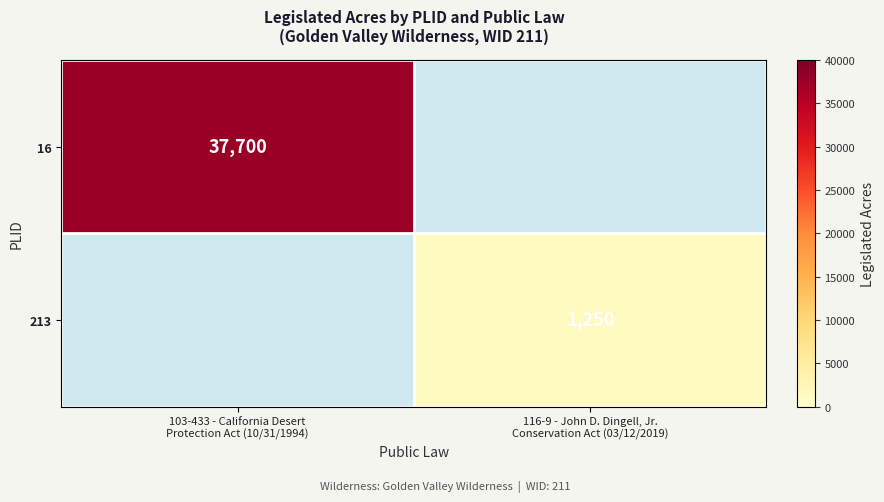

Which series has the largest range (max minus min)?

16